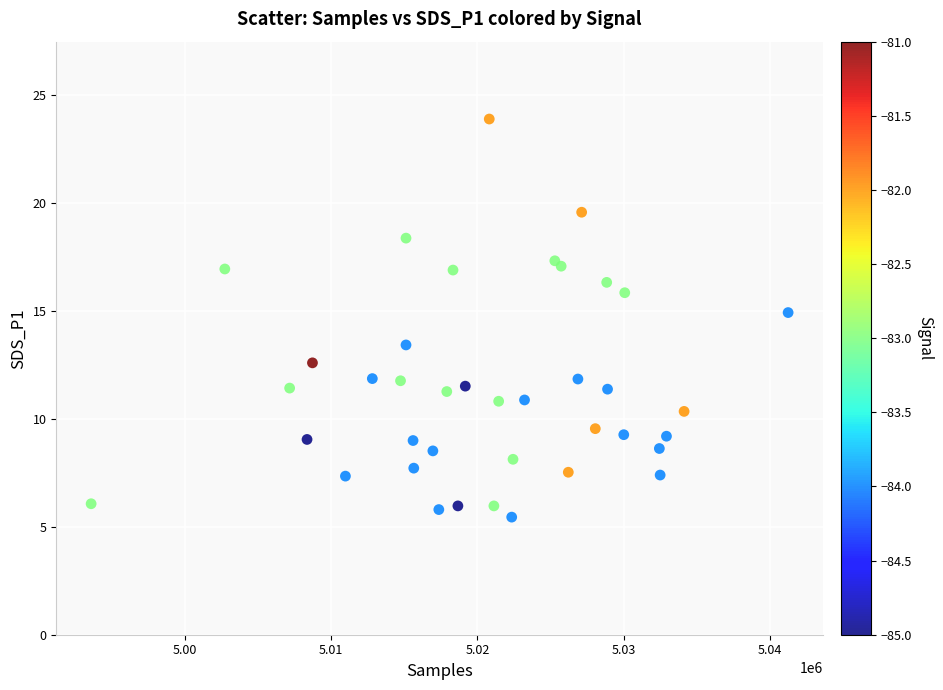

What Y value in the scatter plot is closest to 14?

13.4